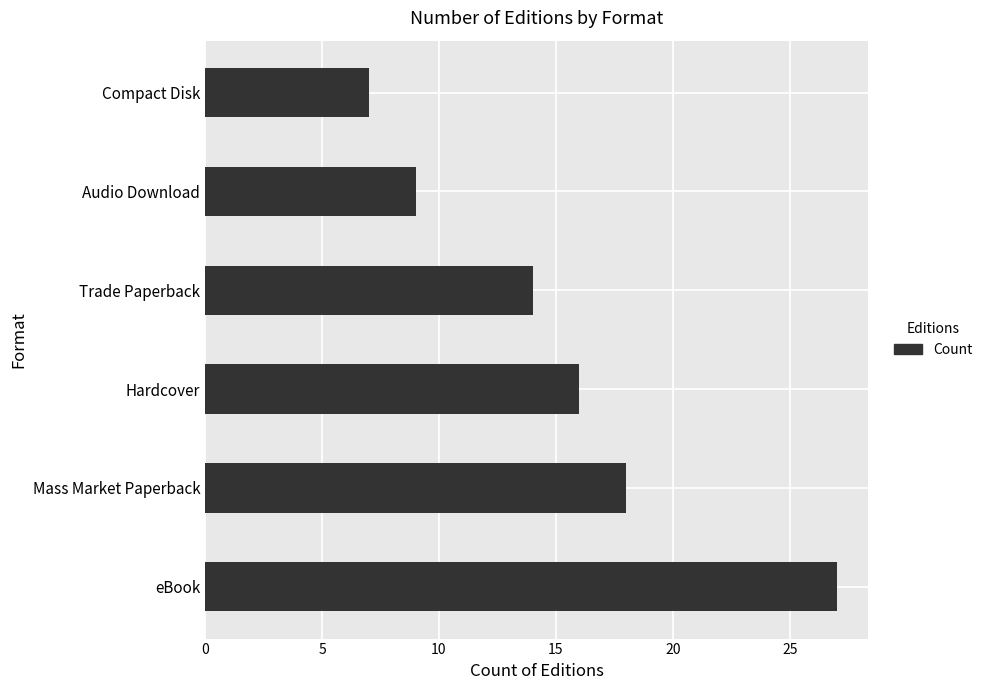

Reading bottom to top, list all the values displayed in this chart.

eBook=27	Mass Market Paperback=18	Hardcover=16	Trade Paperback=14	Audio Download=9	Compact Disk=7